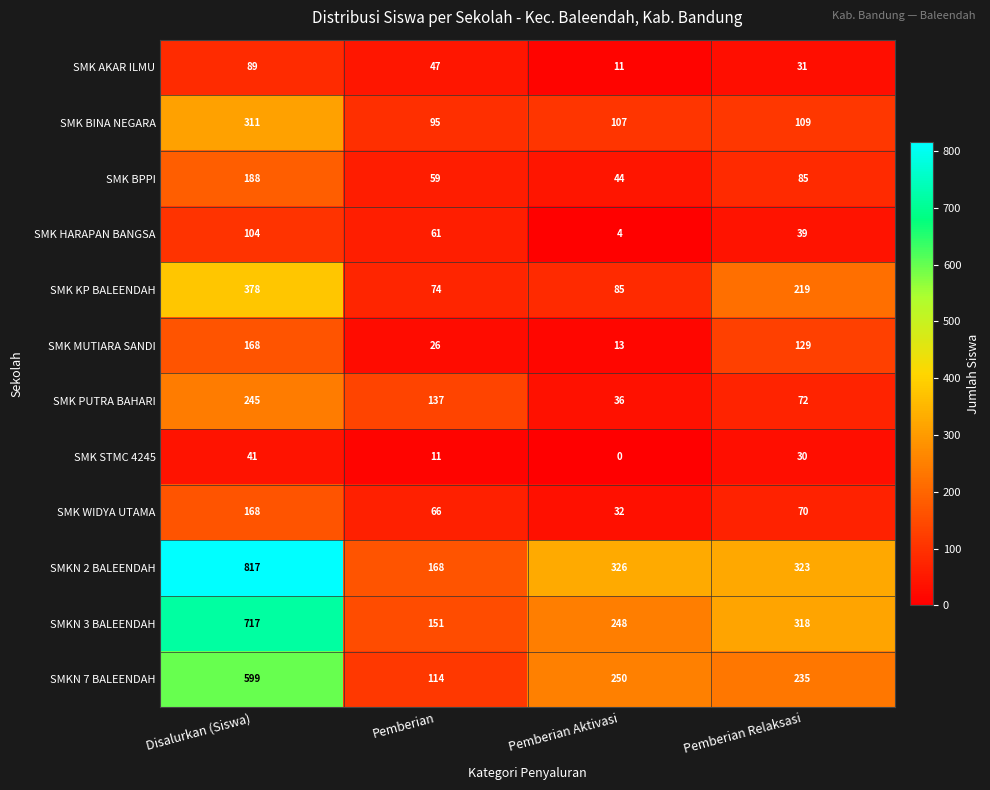

At Pemberian, list the series in order from largest to smallest.

SMKN 2 BALEENDAH, SMKN 3 BALEENDAH, SMK PUTRA BAHARI, SMKN 7 BALEENDAH, SMK BINA NEGARA, SMK KP BALEENDAH, SMK WIDYA UTAMA, SMK HARAPAN BANGSA, SMK BPPI, SMK AKAR ILMU, SMK MUTIARA SANDI, SMK STMC 4245